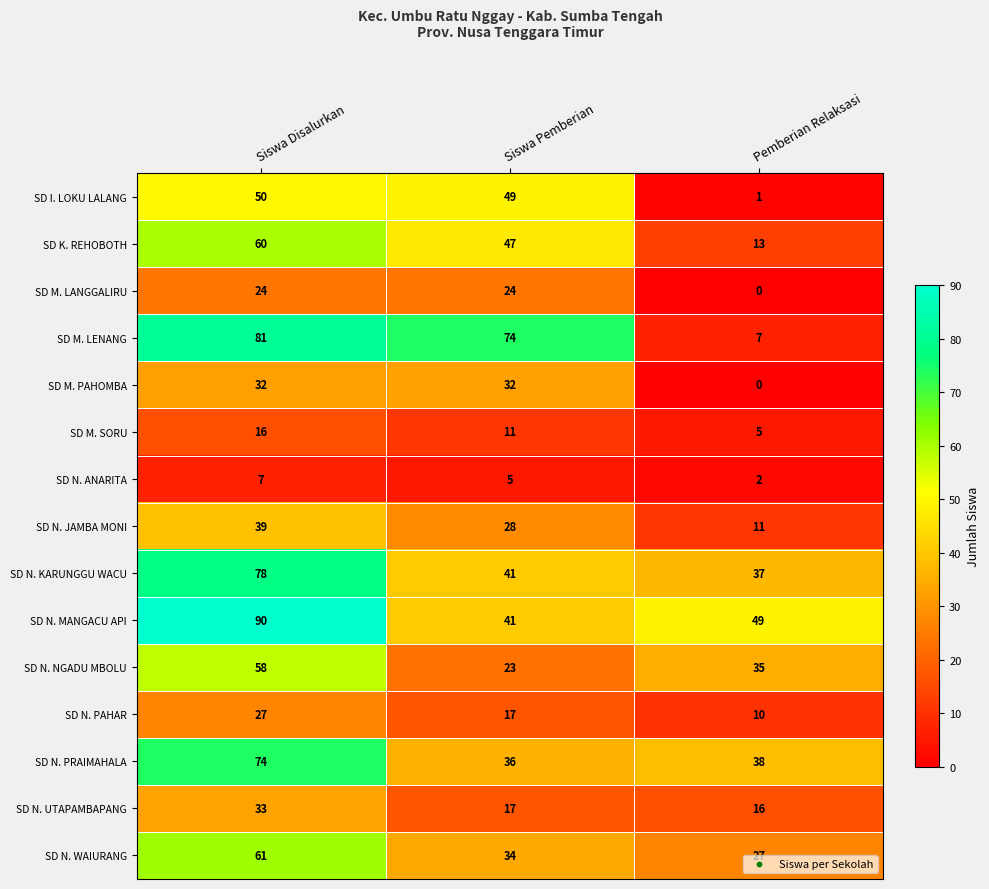

What is the average value of the SD N. UTAPAMBAPANG series?

22